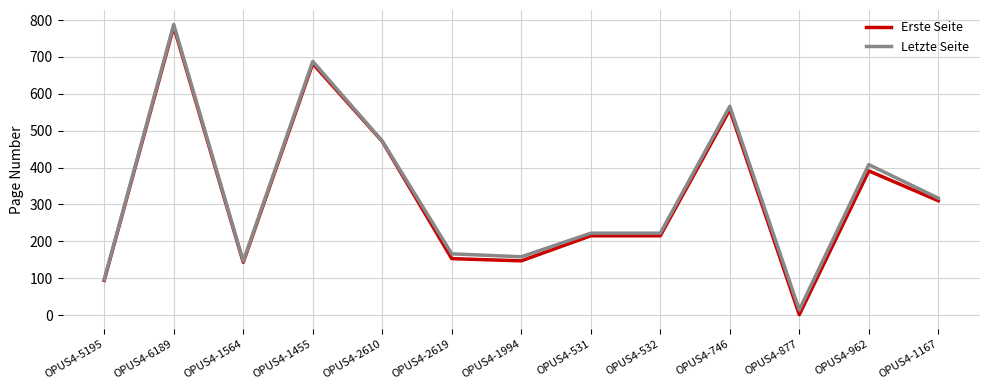

What is the total value across all series at OPUS4-746?

1123